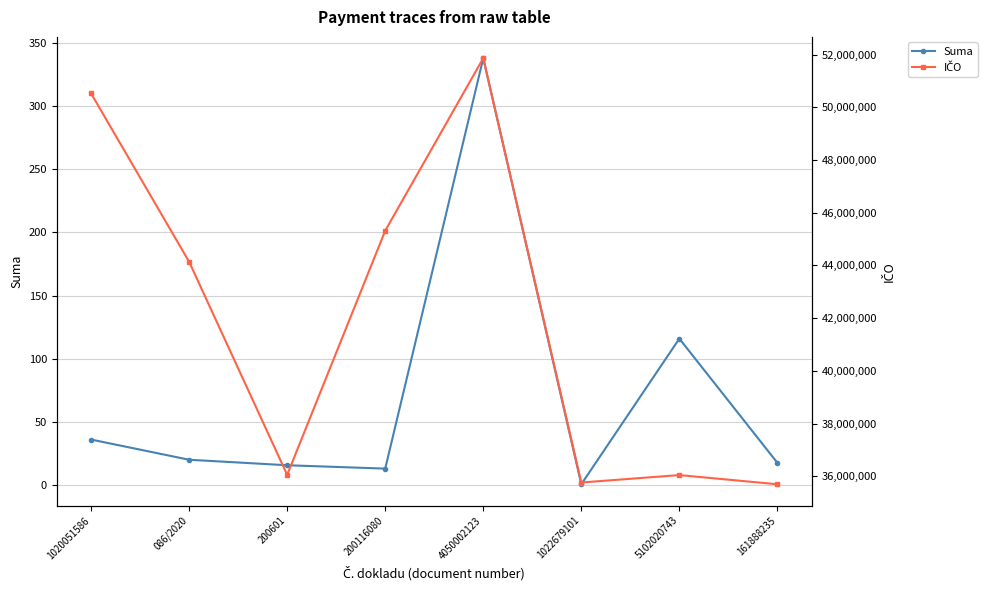

How many distinct data groups are displayed?

2